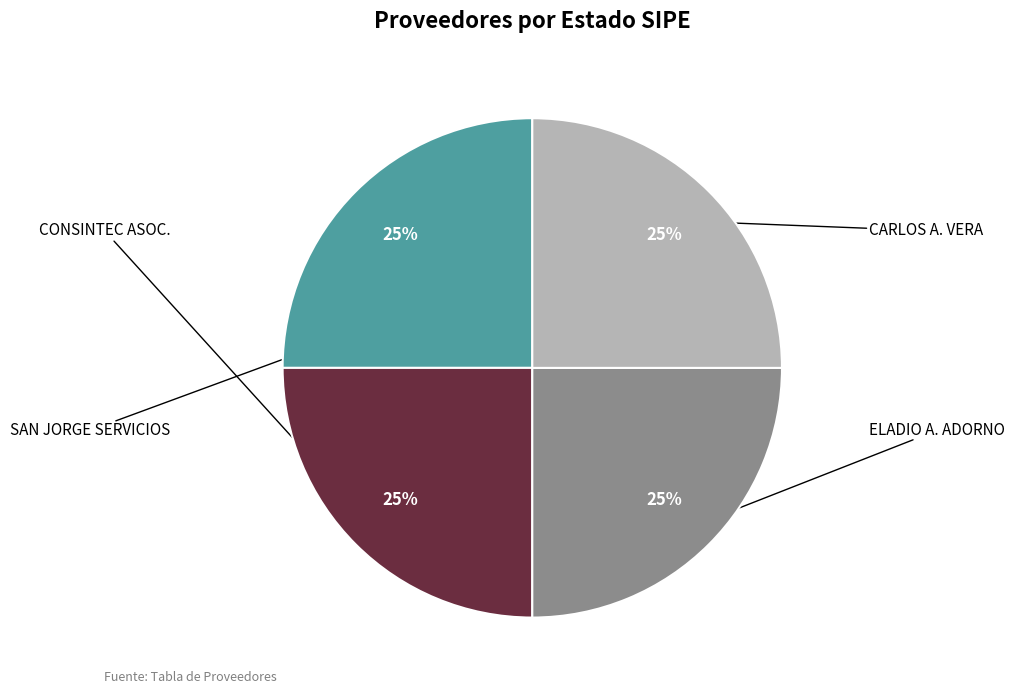

Is there a majority slice in this chart?

No